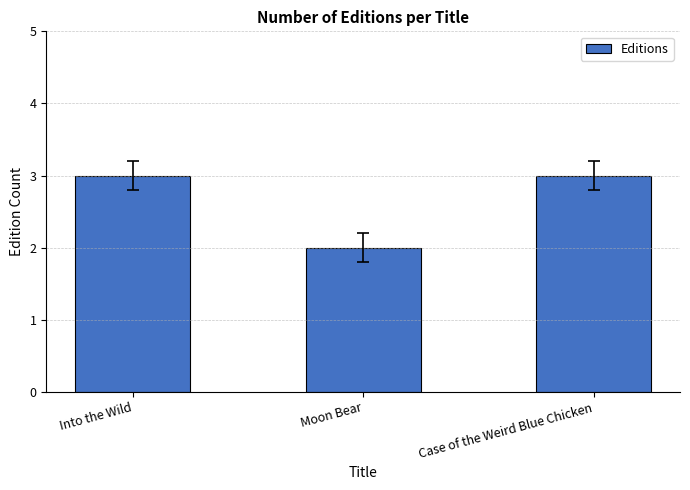

The chart shows a value of 3 at Case of the Weird Blue Chicken. True or false?

True